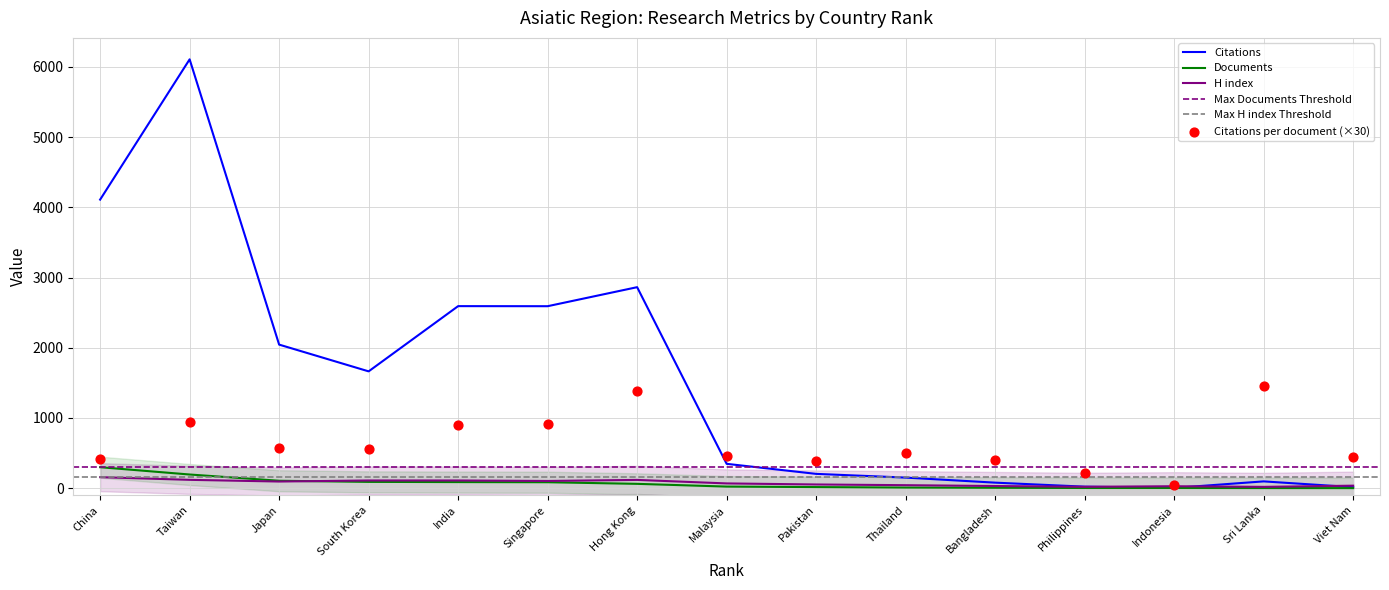

Which series has the widest spread of Y values?

Citations